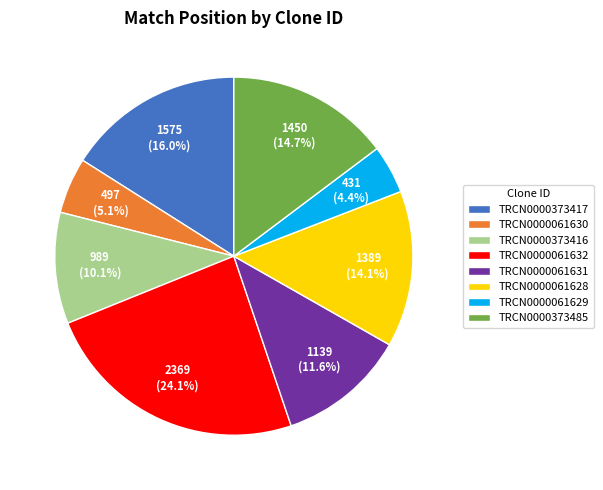

What percentage is the TRCN0000373417 slice, to the nearest percent?

16%